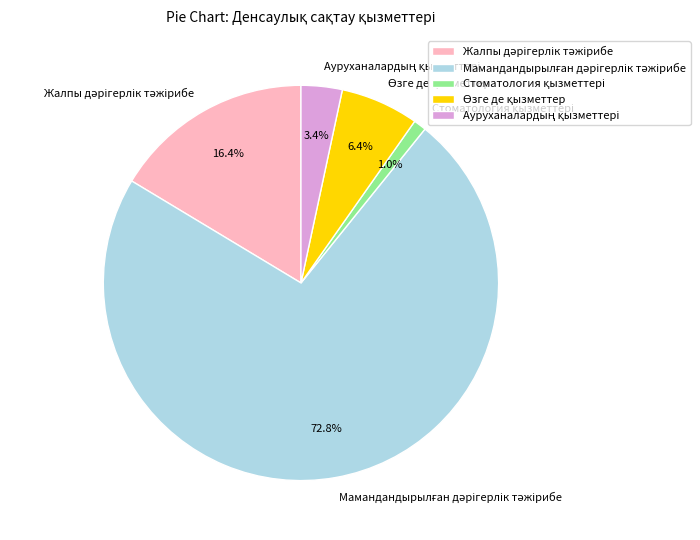

To the nearest percent, what is the difference between the largest and smallest slice percentages?

72%